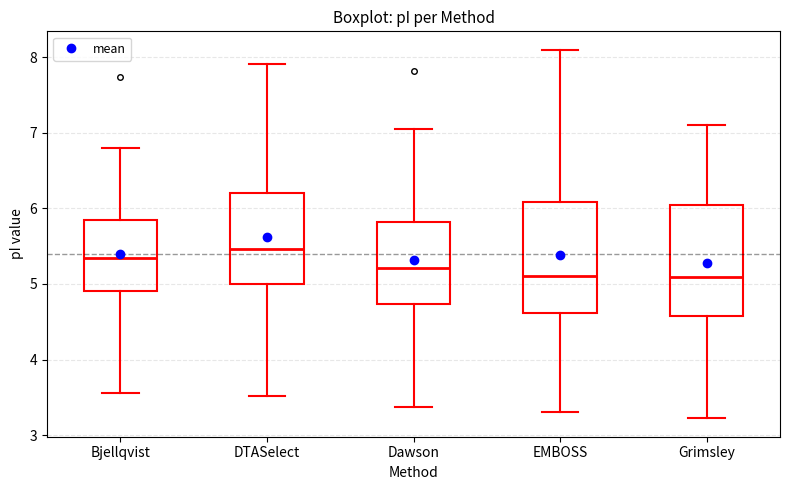

Where is the lower edge of the box for Dawson on the y-axis? The values are not printed on the chart, so give them approximately, as read against the axis.

4.7